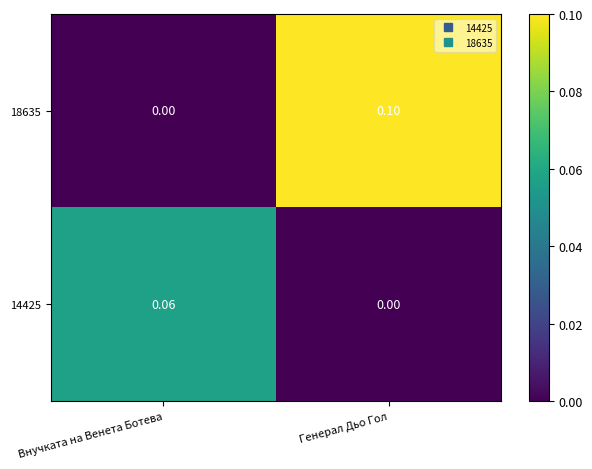

What is the total value across all series at Внучката на Венета Ботева?

0.1